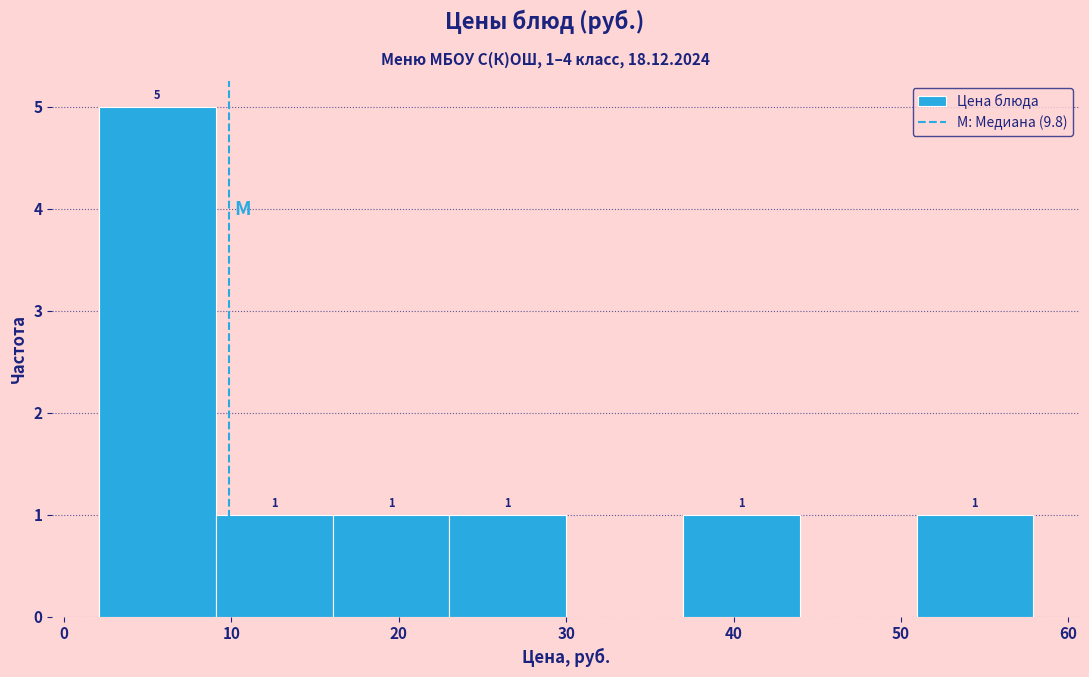

Over which range of the x-axis is the bar tallest?

2 to 9